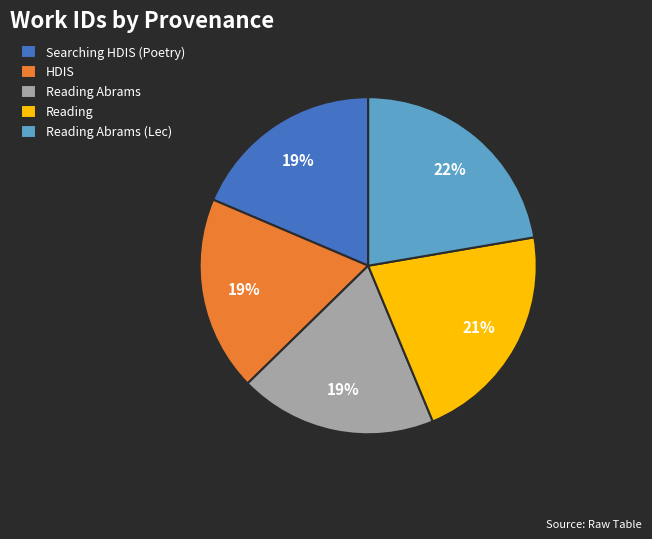

Does any single category account for the majority?

No